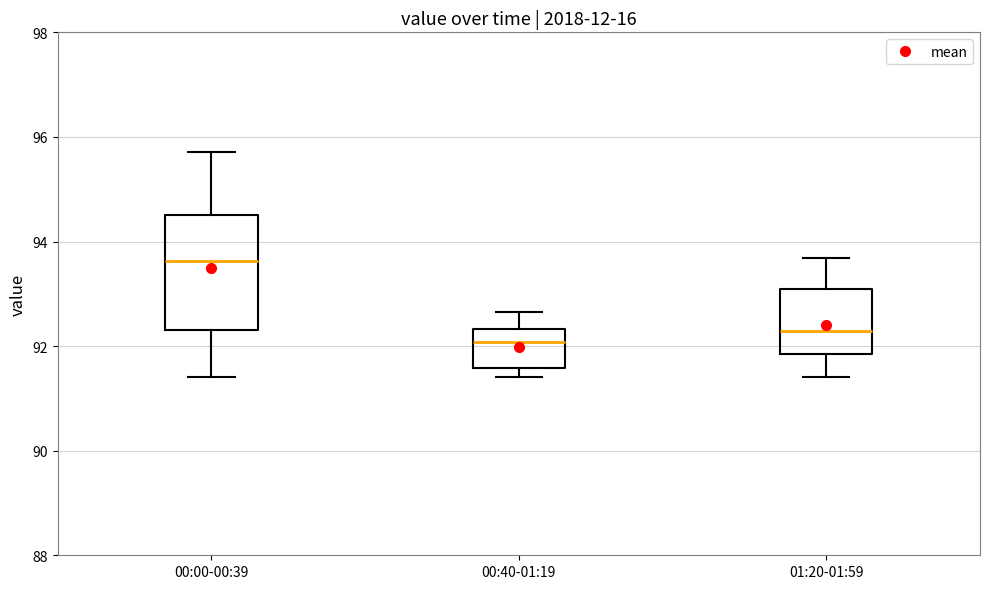

Which box is the tallest, from its lower edge to its upper edge?

00:00-00:39